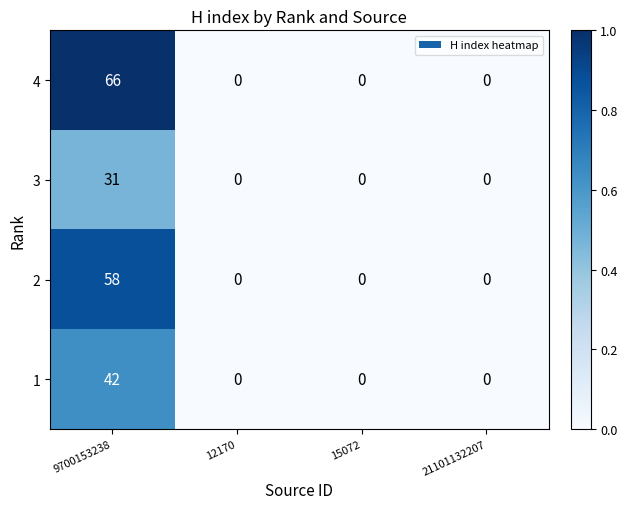

At which category is the sum across all series the highest?

9700153238